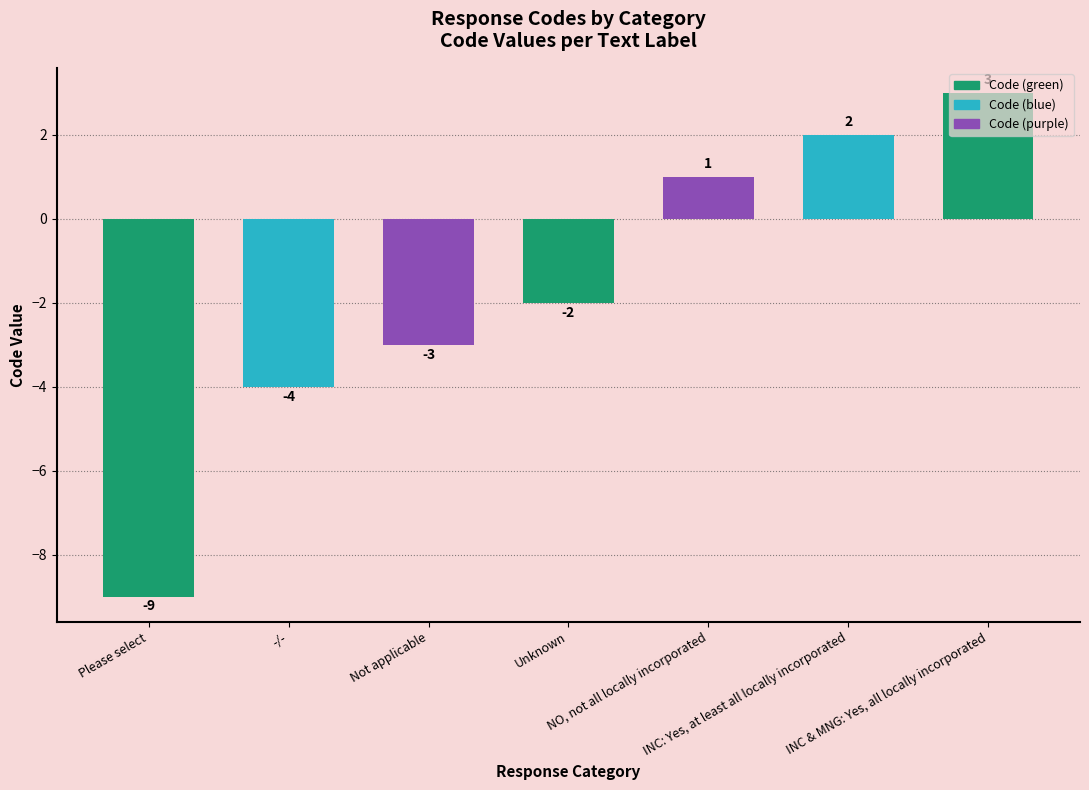

Reading right to left, transcribe all the data shown in this chart.

3	2	1	-2	-3	-4	-9